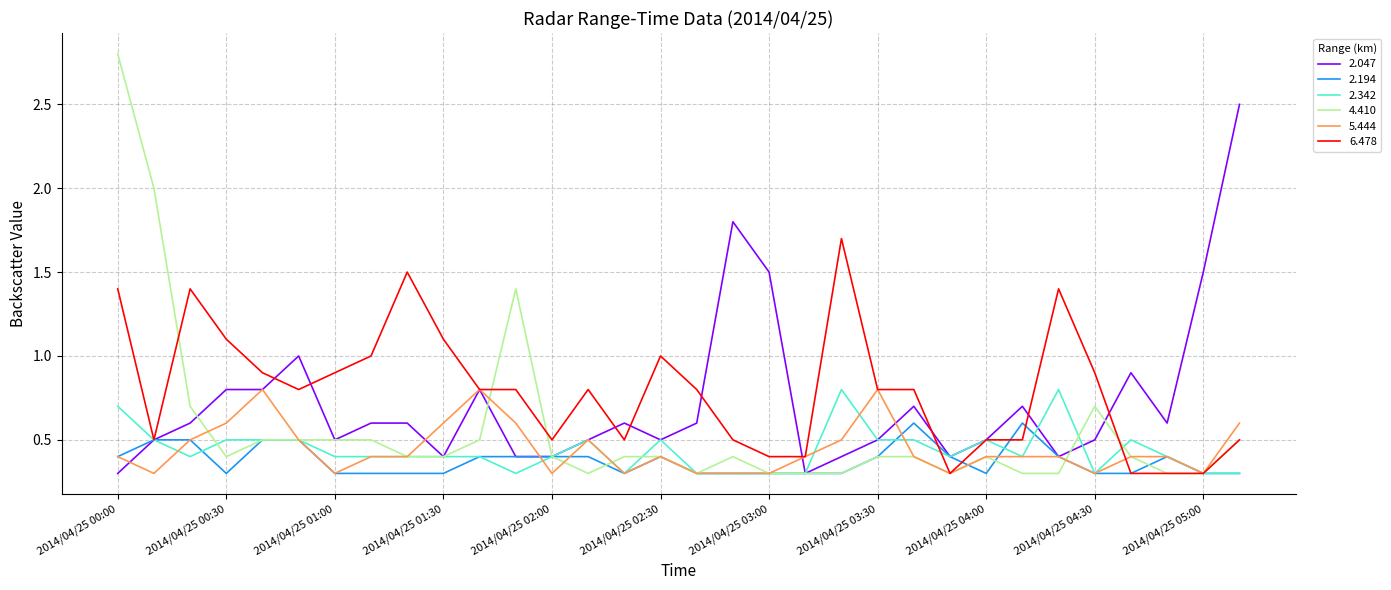

What is the lowest value of the 6.478 series?

0.3